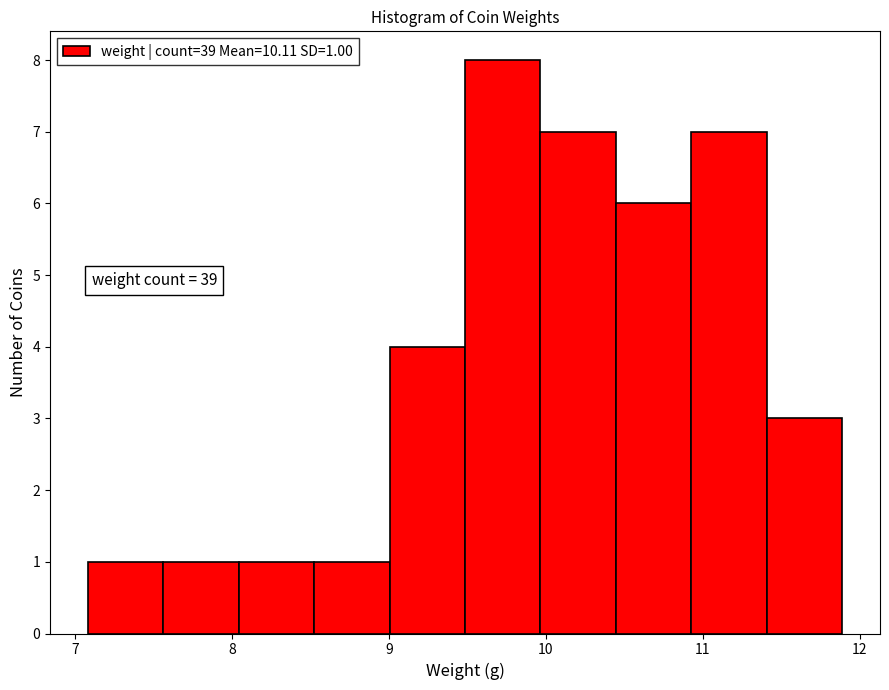

Which range on the x-axis has the tallest bar?

9.5 to 10.0